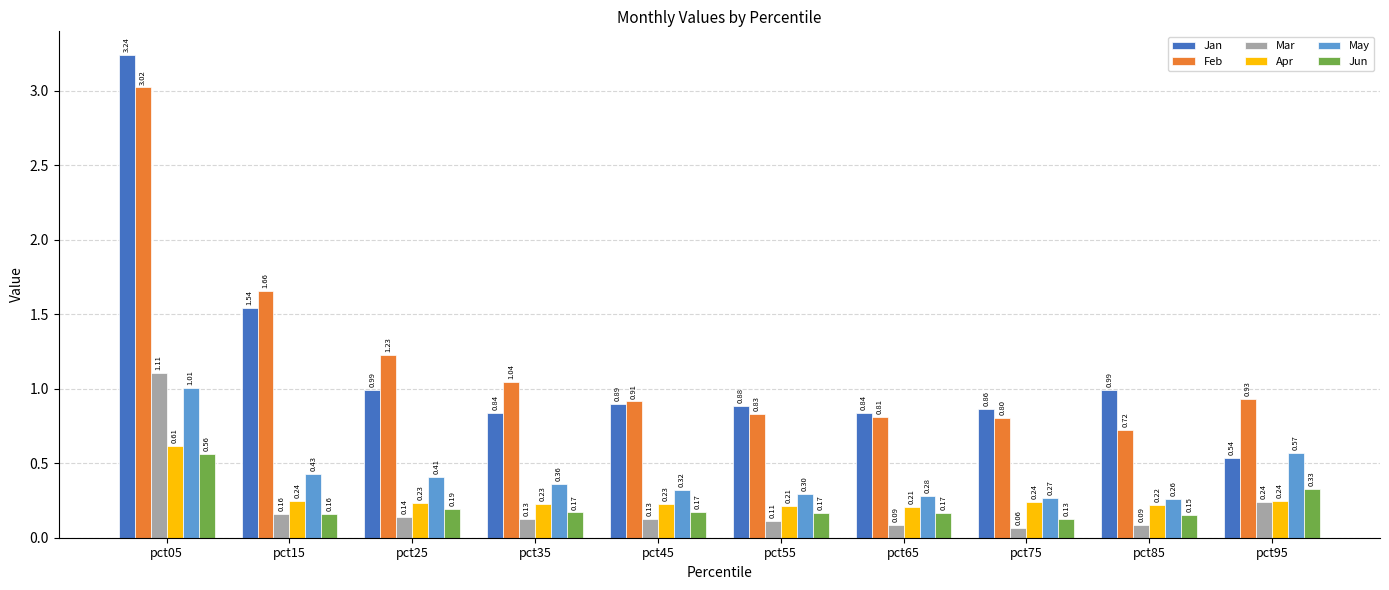

Which series has the largest range (max minus min)?

Jan